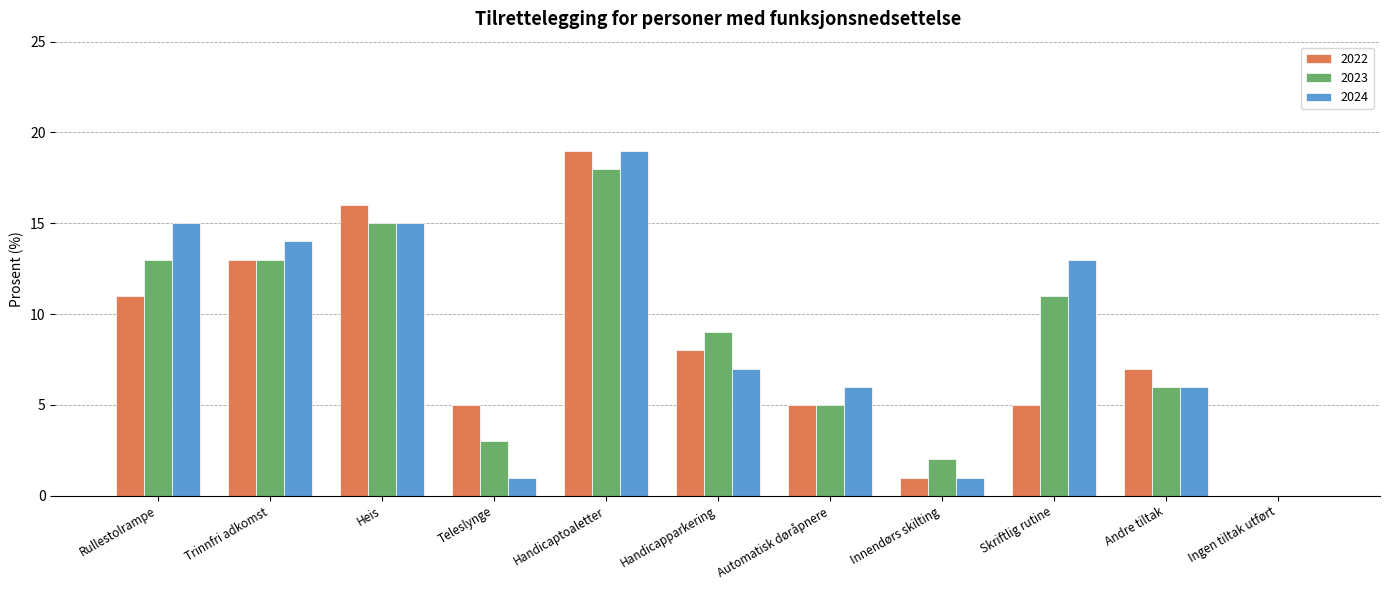

How many groups of bars are there?

11